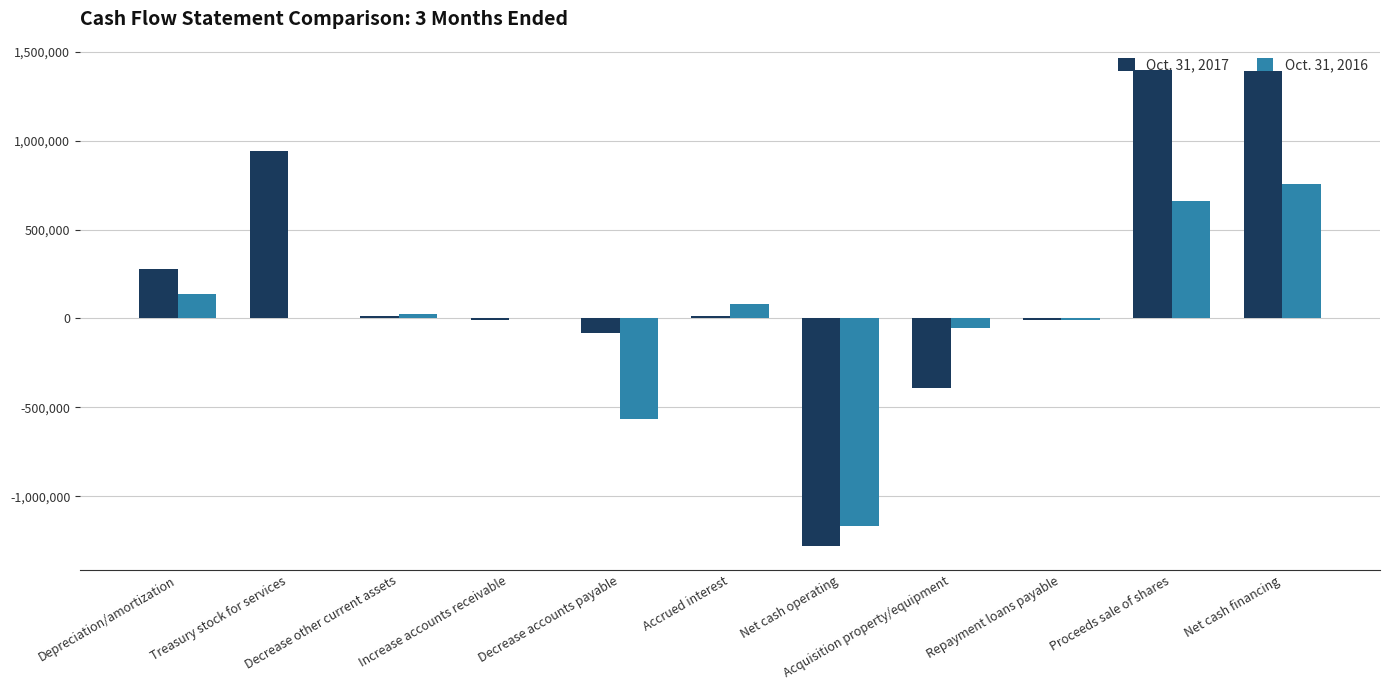

How many data points does each series have?

11